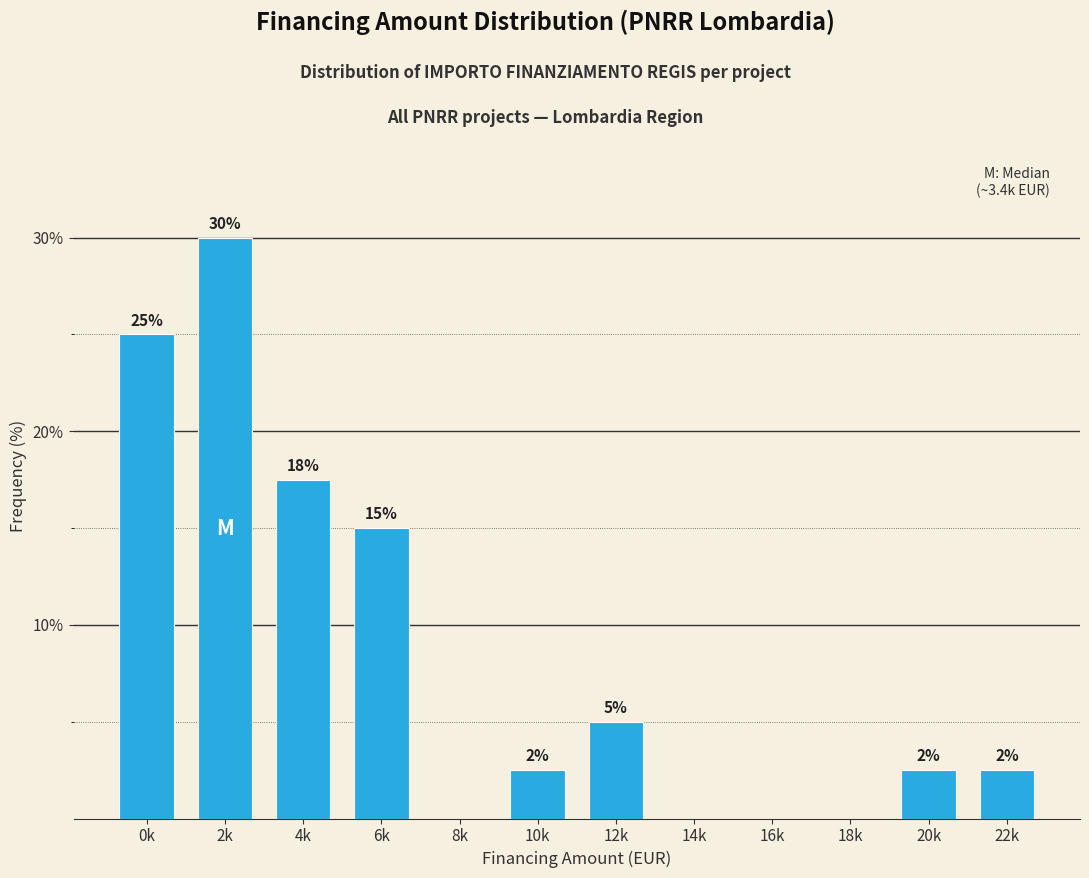

The value at 2k is 21.0. True or false?

False